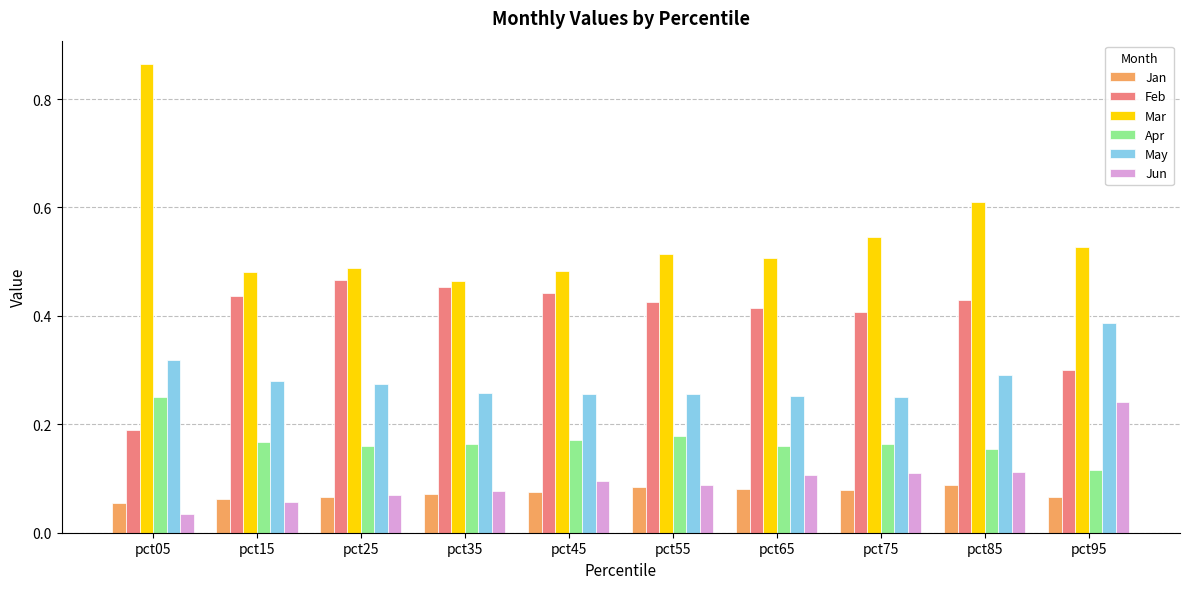

Which series changed the most between pct65 and pct75?

Mar